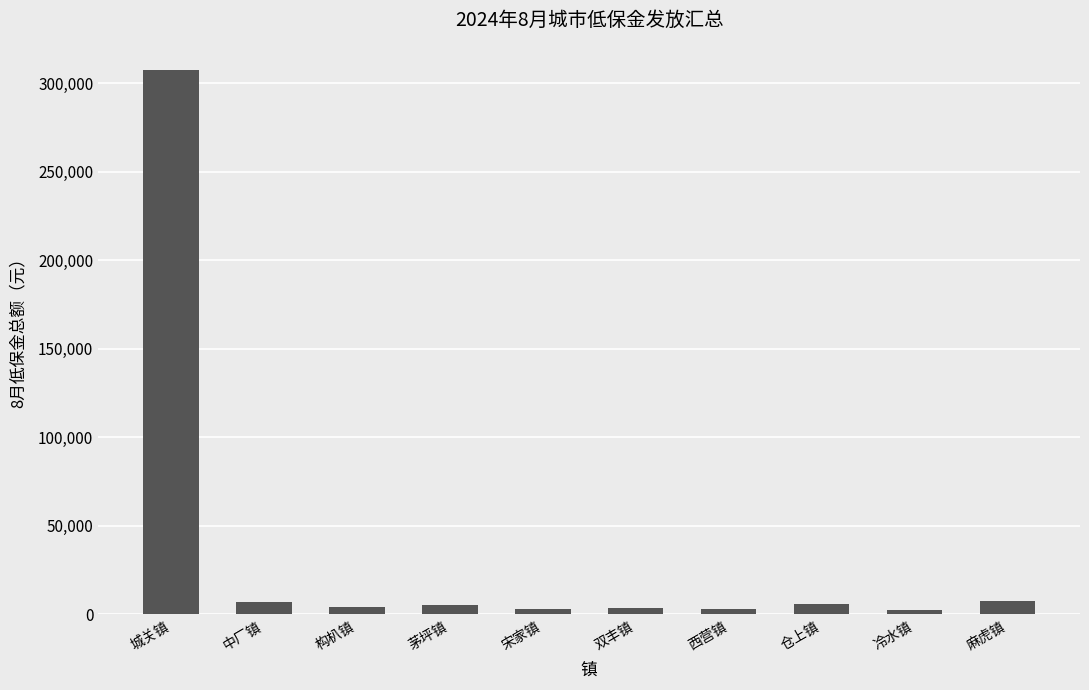

What is the difference between the values at 冷水镇 and 双丰镇?

1450